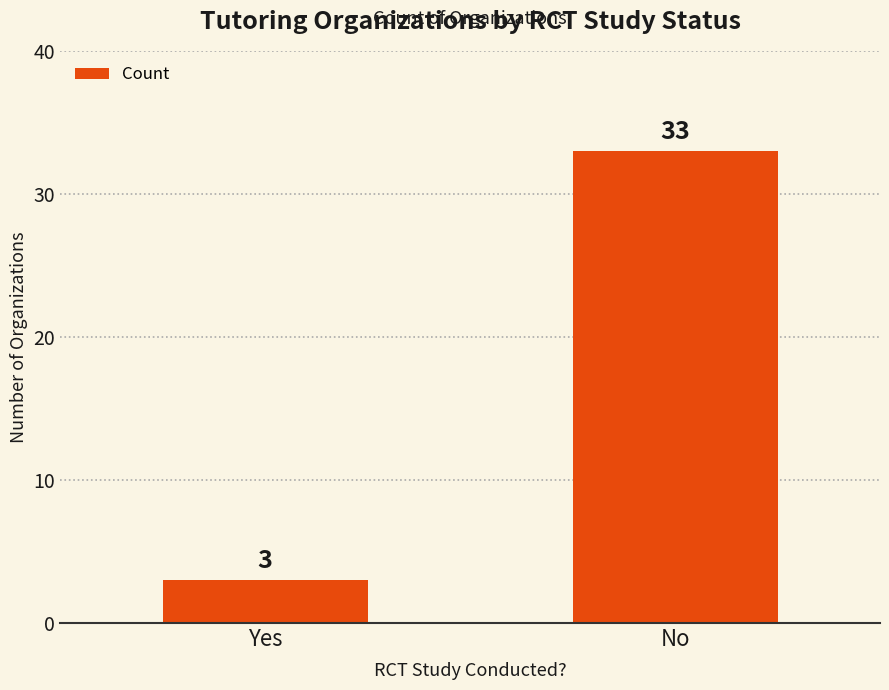

What is the label of the 1st bar from the right?

No